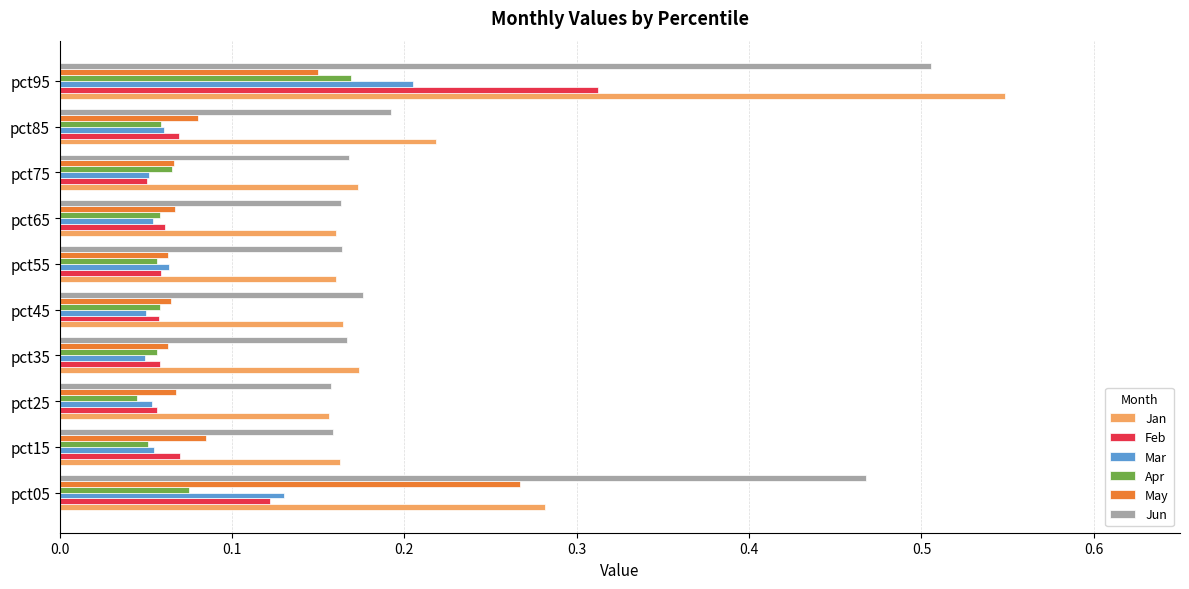

At which category does the chart reach its peak across all series?

pct95